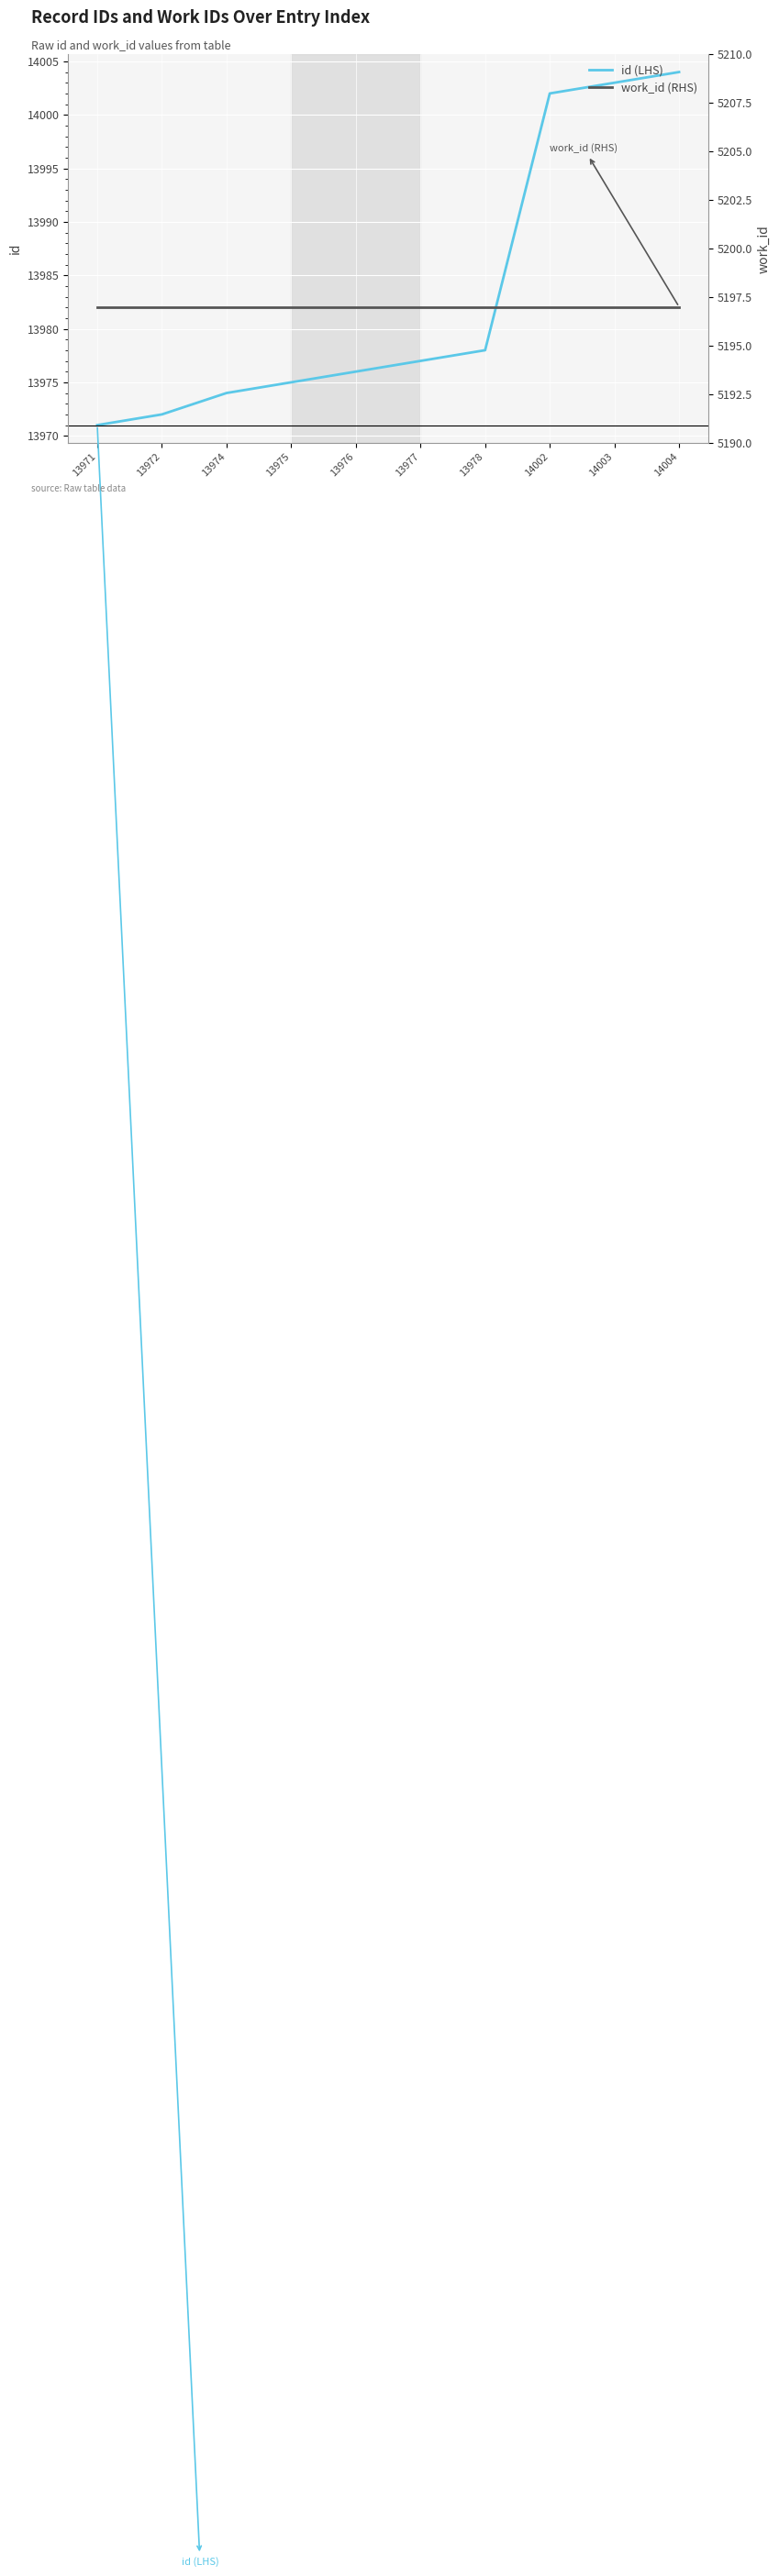

Which label corresponds to the largest value in the chart?

14004